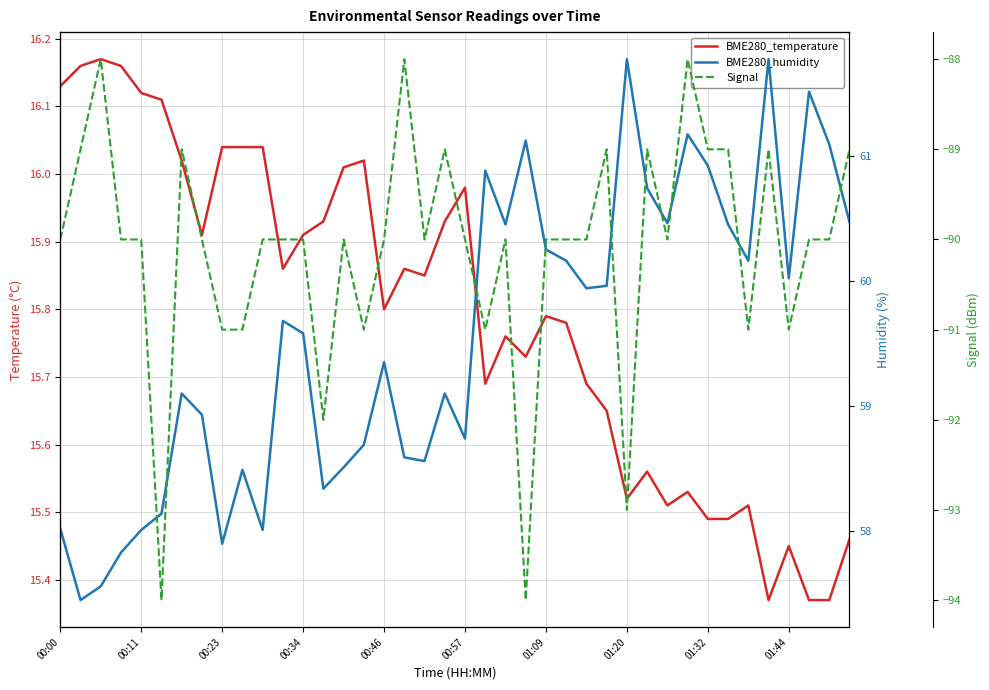

What is the difference between the maximum and minimum values in the Signal series?

6.0